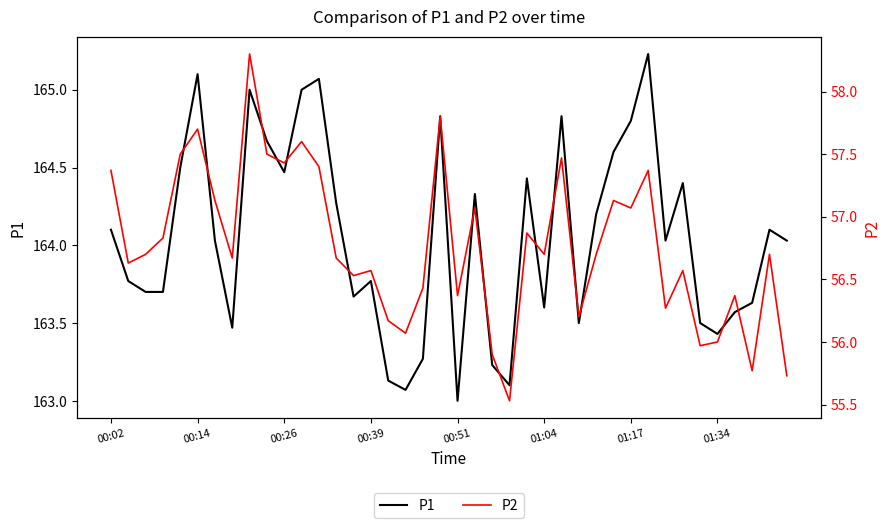

At 00:26, list the series in order from smallest to largest.

P2, P1